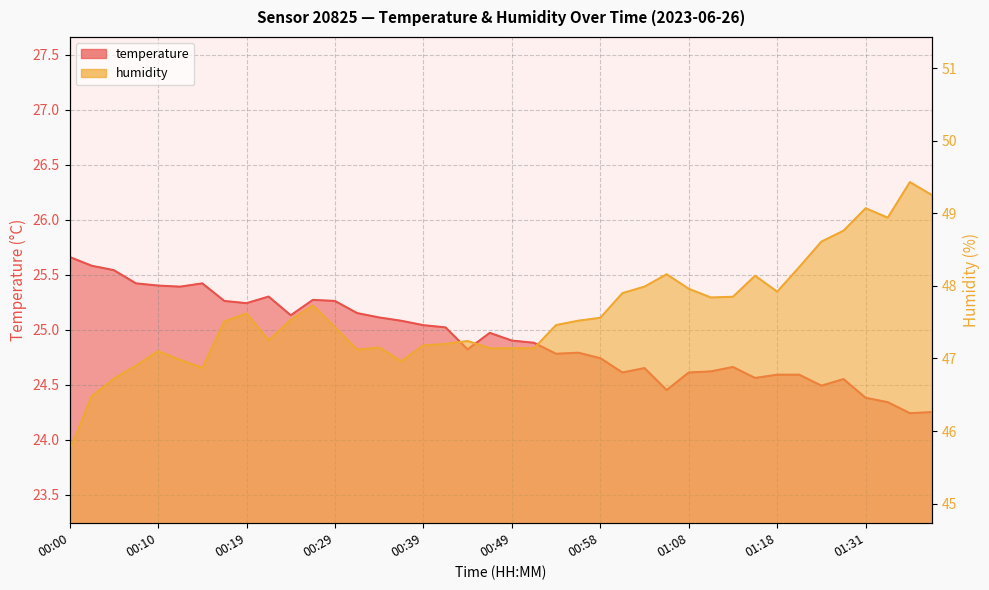

Reading right to left, list all the values displayed in this chart.

temperature: 01:38=24.2	01:36=24.2	01:33=24.3	01:31=24.4	01:28=24.6	01:26=24.5	01:20=24.6	01:18=24.6	01:16=24.6	01:13=24.7	01:11=24.6	01:08=24.6	01:06=24.4	01:03=24.6	01:01=24.6	00:58=24.7	00:56=24.8	00:53=24.8	00:51=24.9	00:49=24.9	00:46=25.0	00:44=24.8	00:41=25.0	00:39=25.0	00:36=25.1	00:34=25.1	00:32=25.1	00:29=25.3	00:27=25.3	00:24=25.1	00:22=25.3	00:19=25.2	00:17=25.3	00:14=25.4	00:12=25.4	00:10=25.4	00:07=25.4	00:05=25.5	00:02=25.6	00:00=25.7
humidity: 01:38=49.2	01:36=49.4	01:33=48.9	01:31=49.1	01:28=48.8	01:26=48.6	01:20=48.3	01:18=47.9	01:16=48.1	01:13=47.9	01:11=47.8	01:08=48.0	01:06=48.2	01:03=48.0	01:01=47.9	00:58=47.6	00:56=47.5	00:53=47.5	00:51=47.1	00:49=47.1	00:46=47.1	00:44=47.2	00:41=47.2	00:39=47.2	00:36=47.0	00:34=47.1	00:32=47.1	00:29=47.4	00:27=47.7	00:24=47.5	00:22=47.2	00:19=47.6	00:17=47.5	00:14=46.9	00:12=47.0	00:10=47.1	00:07=46.9	00:05=46.7	00:02=46.5	00:00=45.7